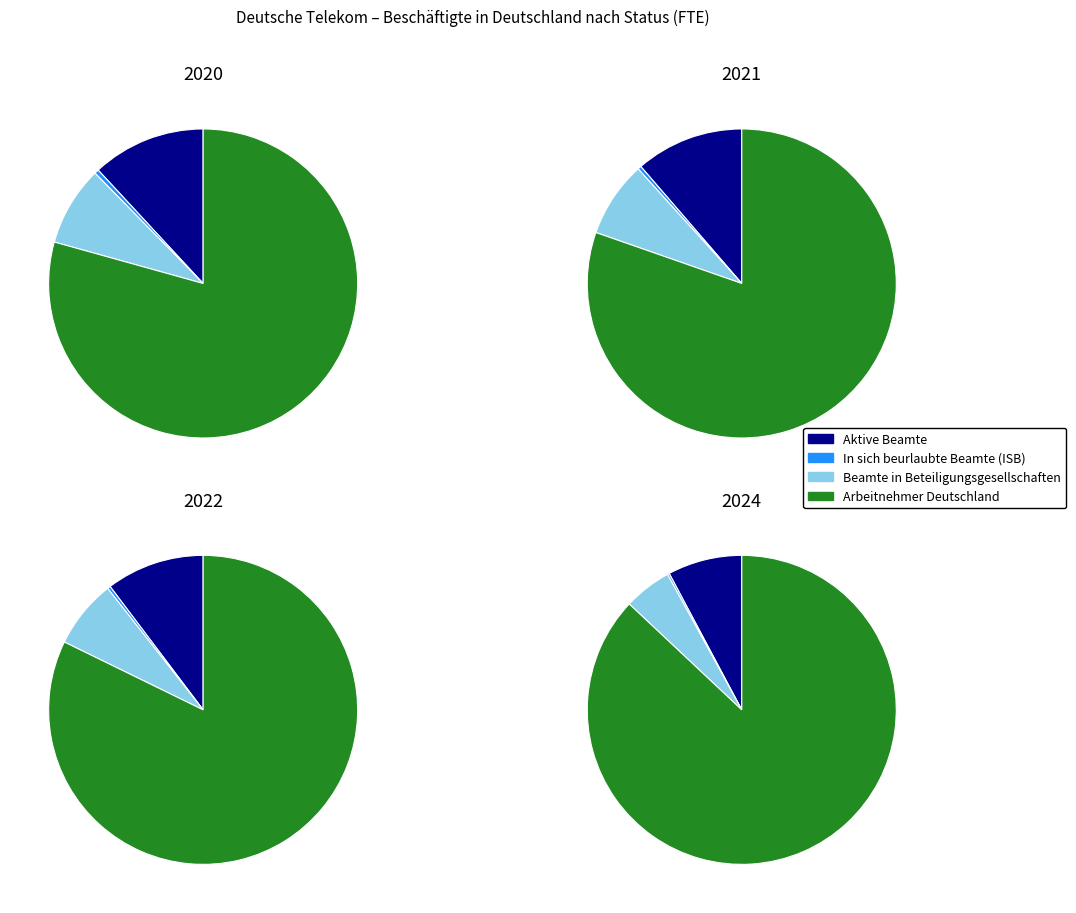

Which category accounts for the majority?

Arbeitnehmer Deutschland